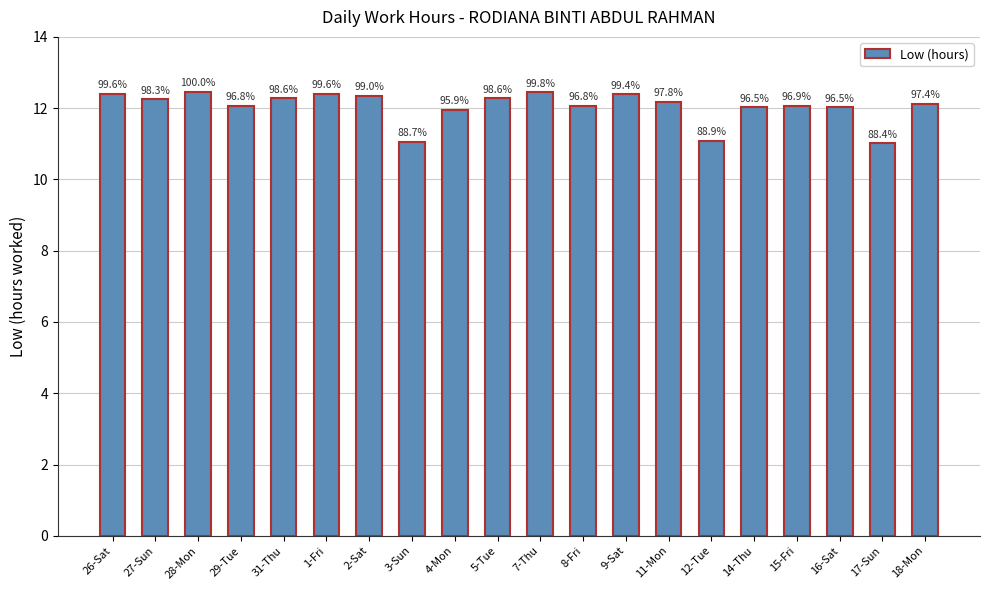

Does the chart contain stacked bars?

No